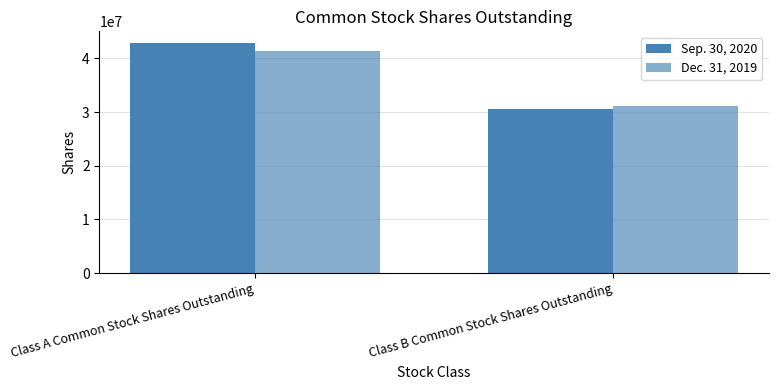

What position from the right is Class B Common Stock Shares Outstanding?

1